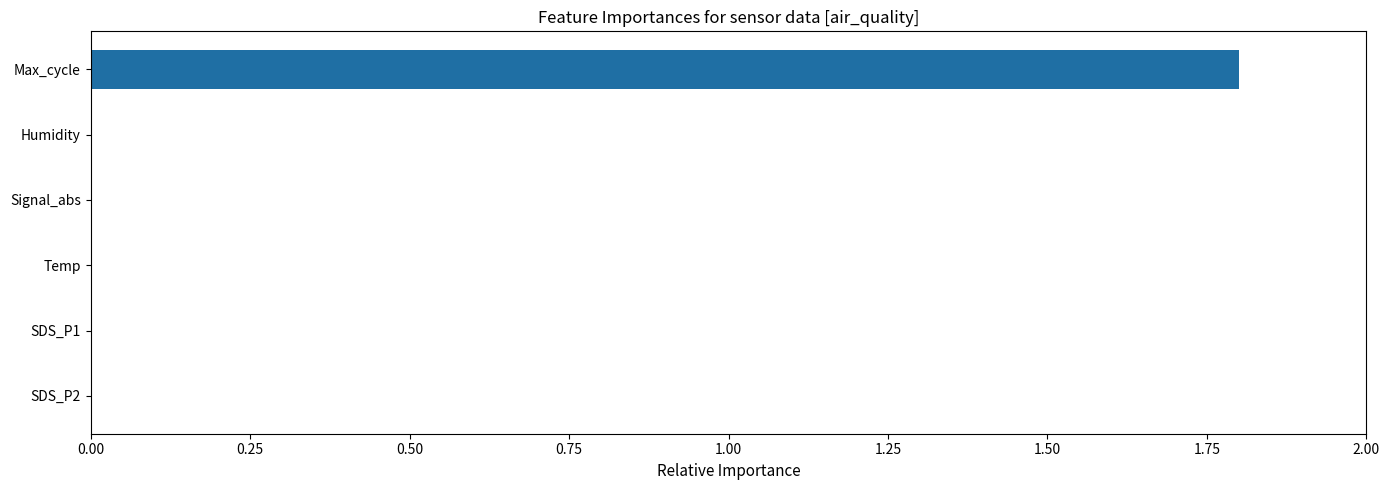

Which label corresponds to the largest value in the chart?

Max_cycle